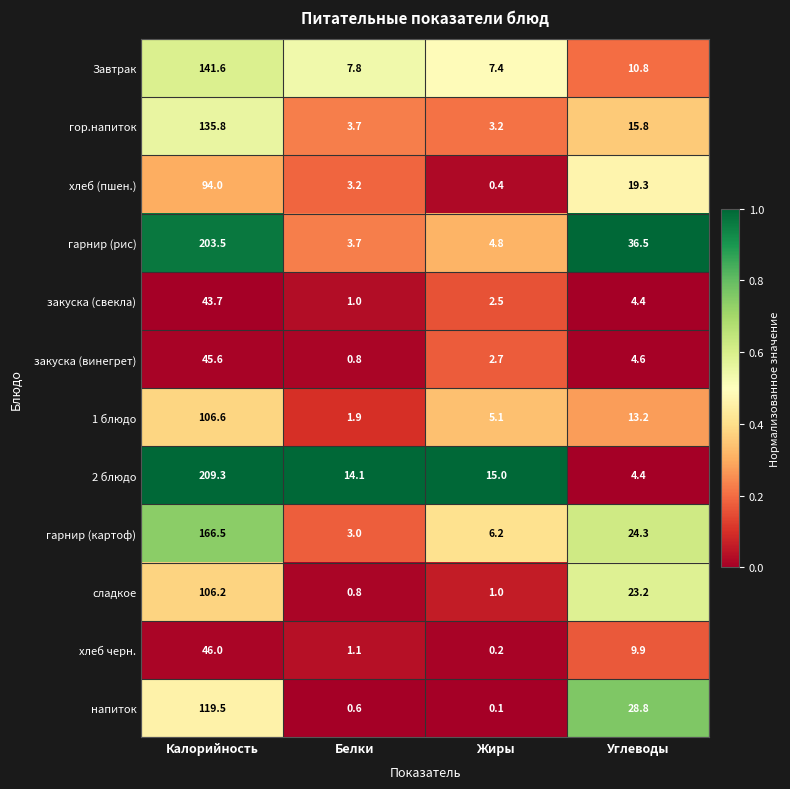

What is the difference between the maximum and minimum values in the гарнир (картоф) series?

163.5